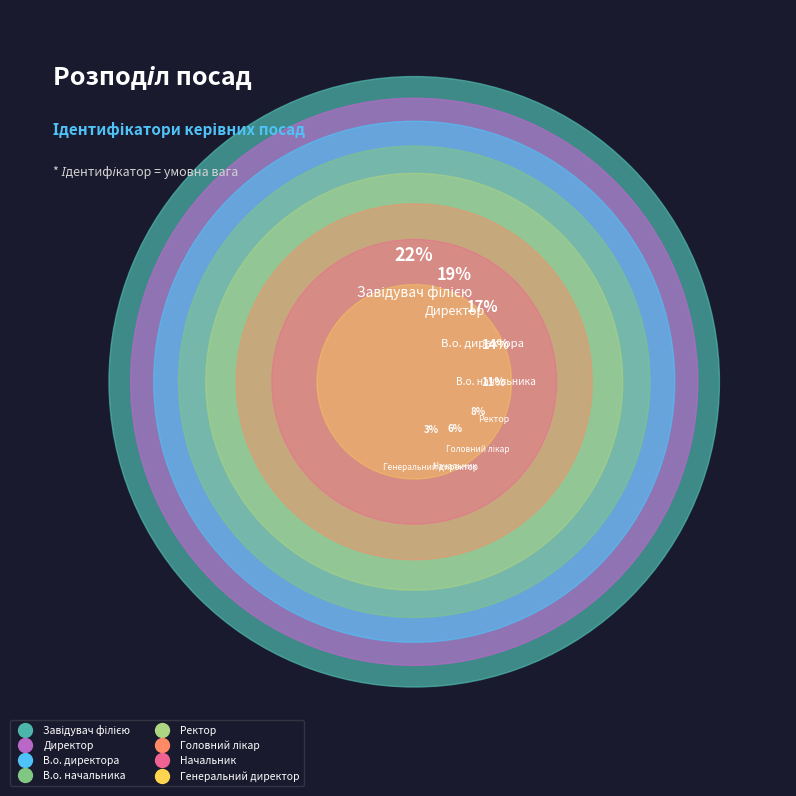

To the nearest percent, what is the average slice percentage?

12%